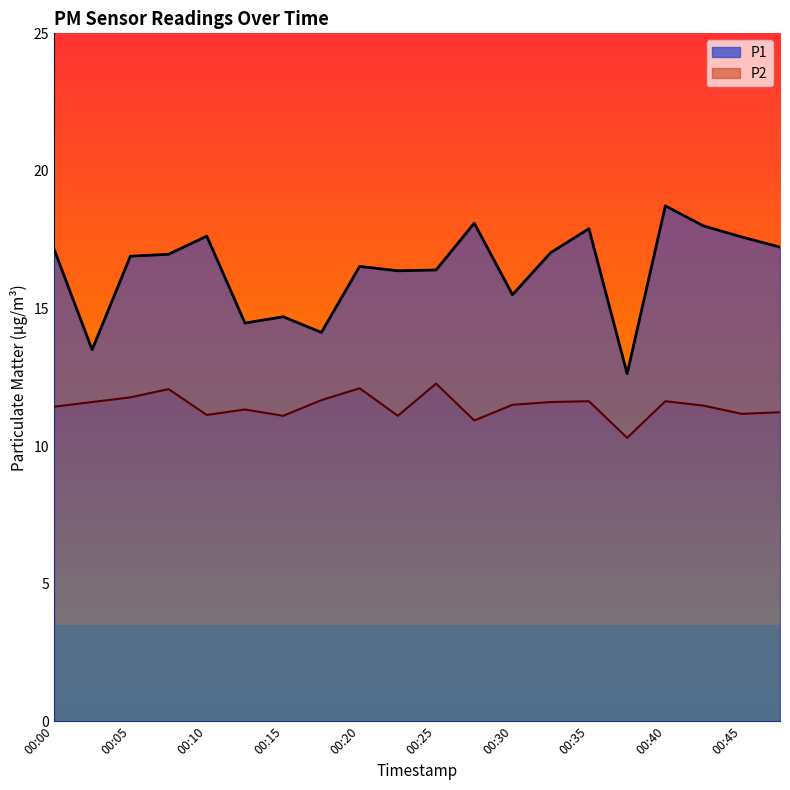

What is the difference between the highest and lowest values at 00:27?

7.2